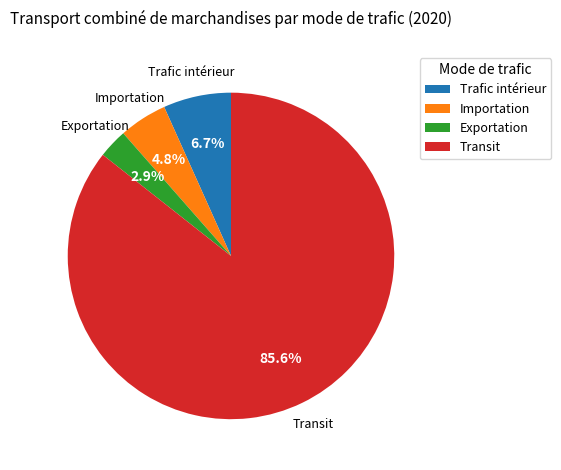

Approximately how many times larger is the value at Exportation compared to Importation?

0.6